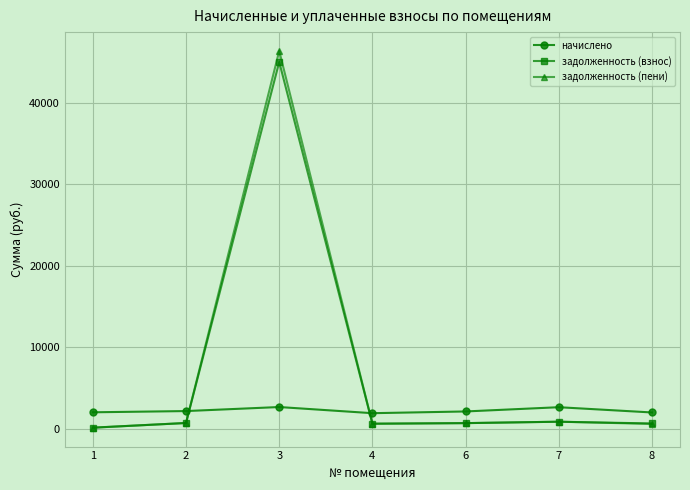

At how many categories does at least one series exceed 39347?

1